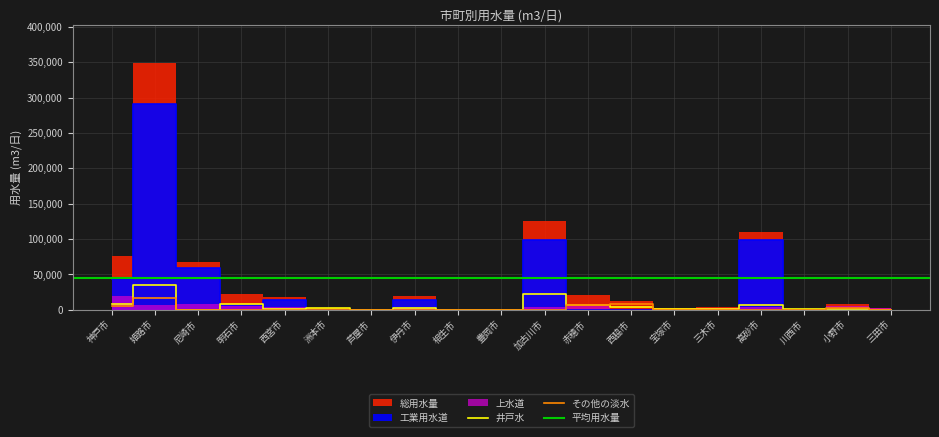

True or false: その他の淡水 and 総用水量 cross at least once.

True